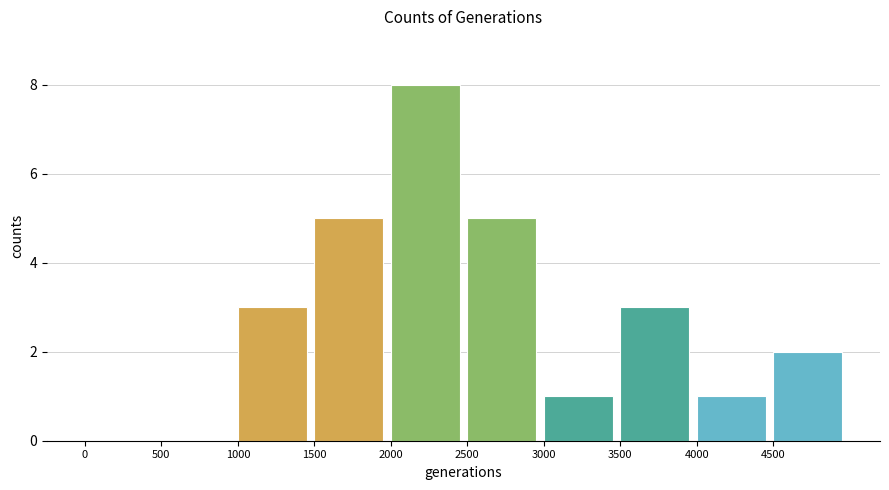

Reading left to right, list all the values displayed in this chart.

0=0	500=0	1000=3	1500=5	2000=8	2500=5	3000=1	3500=3	4000=1	4500=2